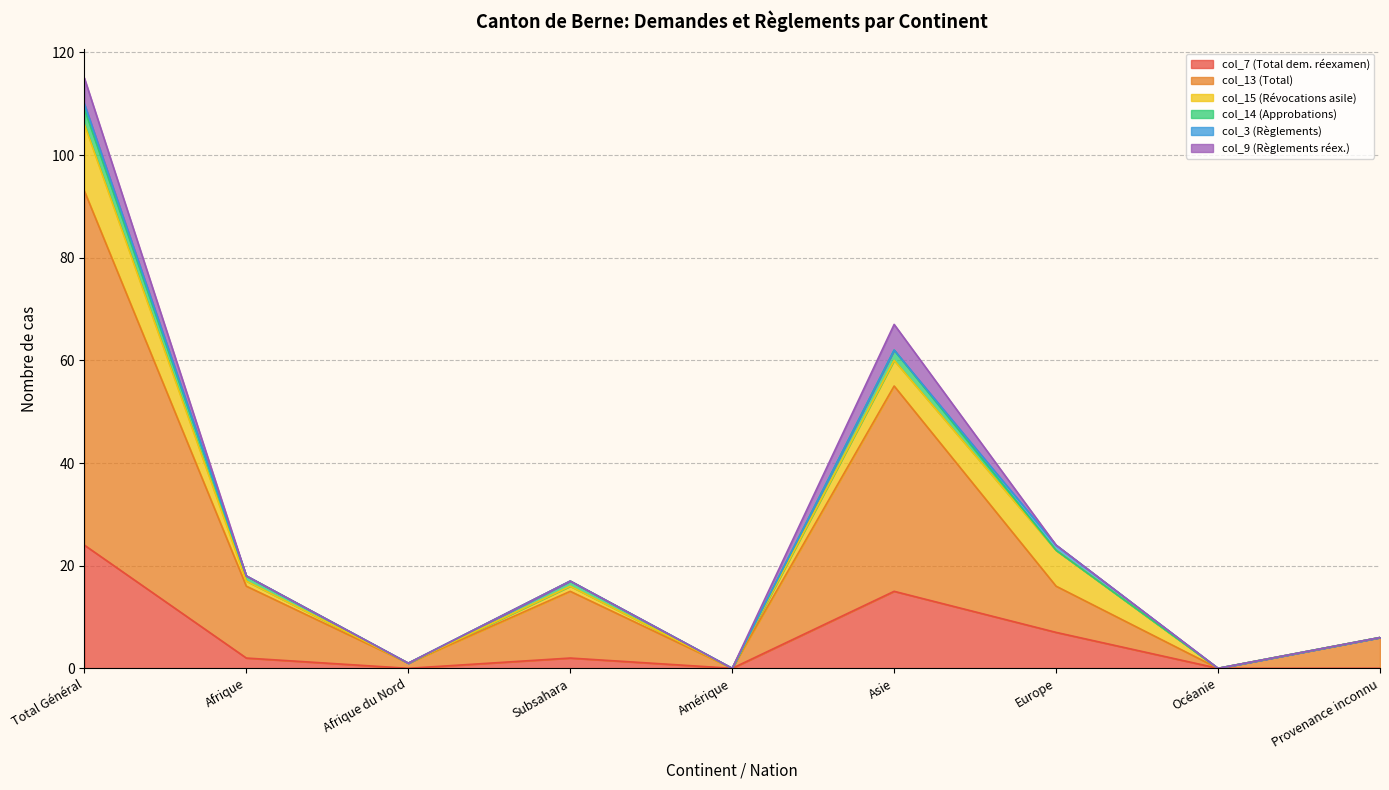

Reading left to right, what are all the values shown in this chart?

col_7 (Total dem. réexamen): 24	2	0	2	0	15	7	0	0
col_13 (Total): 69	14	1	13	0	40	9	0	6
col_15 (Révocations asile): 13	1	0	1	0	5	7	0	0
col_14 (Approbations): 3	1	0	1	0	2	0	0	0
col_3 (Règlements): 1	0	0	0	0	0	1	0	0
col_9 (Règlements réex.): 5	0	0	0	0	5	0	0	0